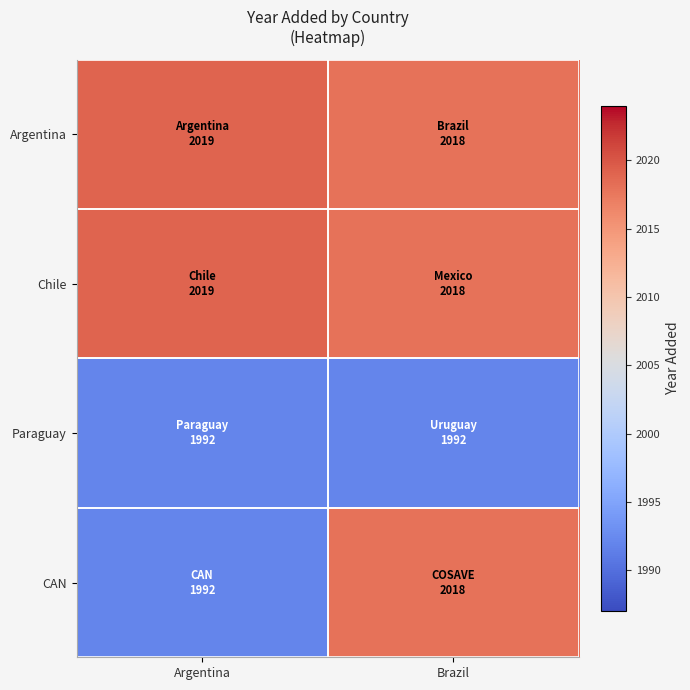

Reading left to right, transcribe all the data shown in this chart.

Argentina: Argentina=2019	Brazil=2018
Chile: Argentina=2019	Brazil=2018
Paraguay: Argentina=1992	Brazil=1992
CAN: Argentina=1992	Brazil=2018